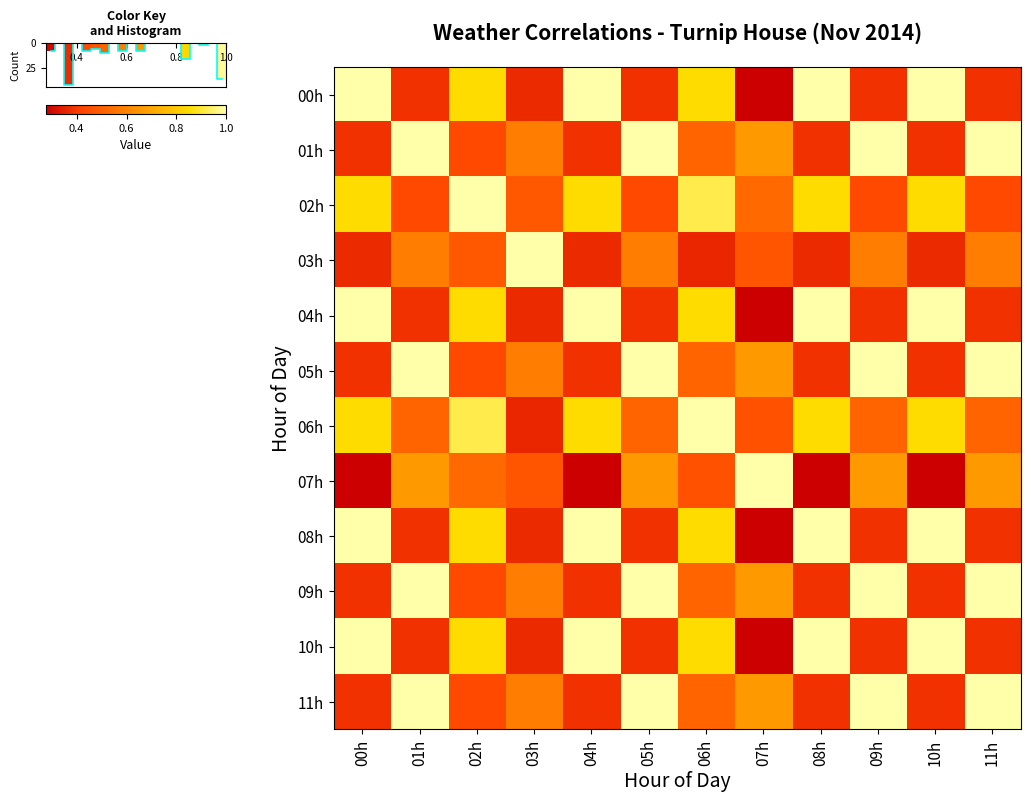

What is the average value of the 07h series?

0.5